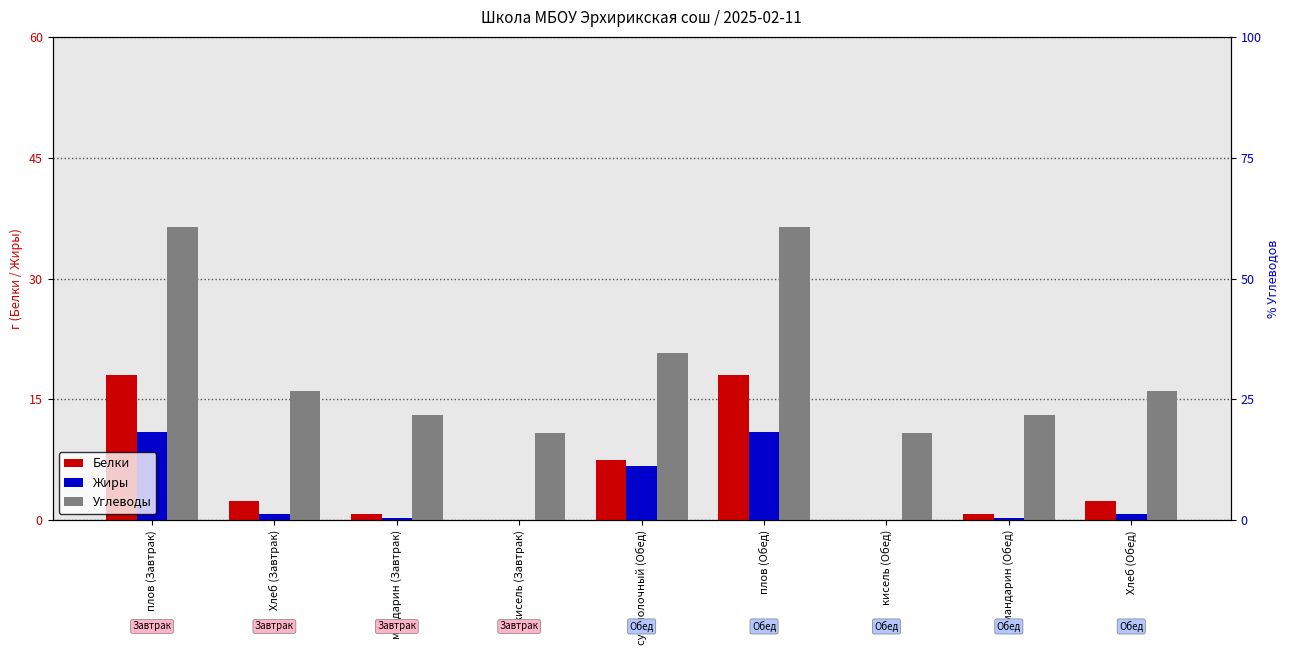

How many positive values does the Белки series have?

7